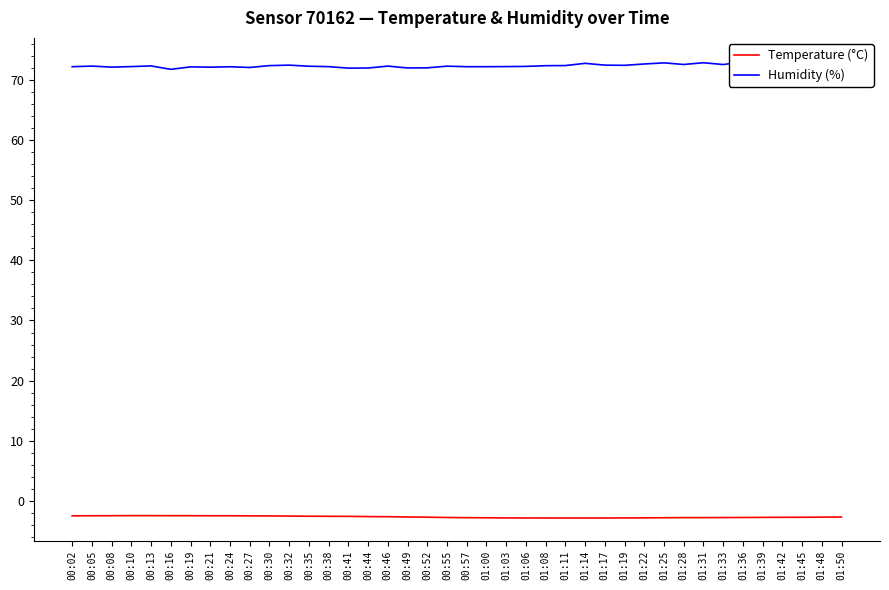

How many distinct data groups are displayed?

2